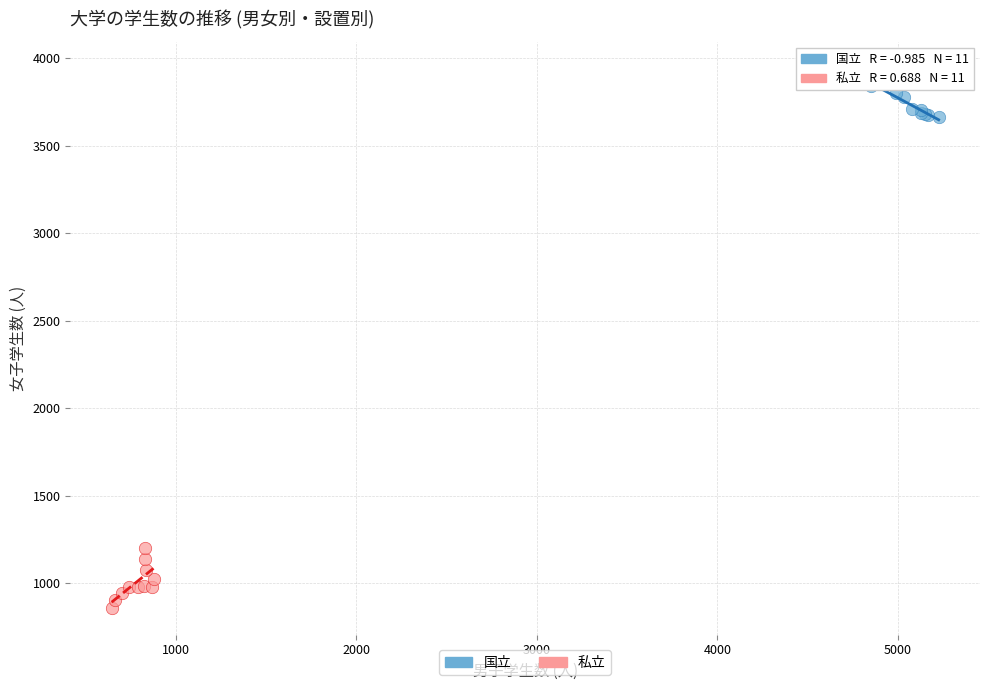

Which series contains the lowest Y value?

私立